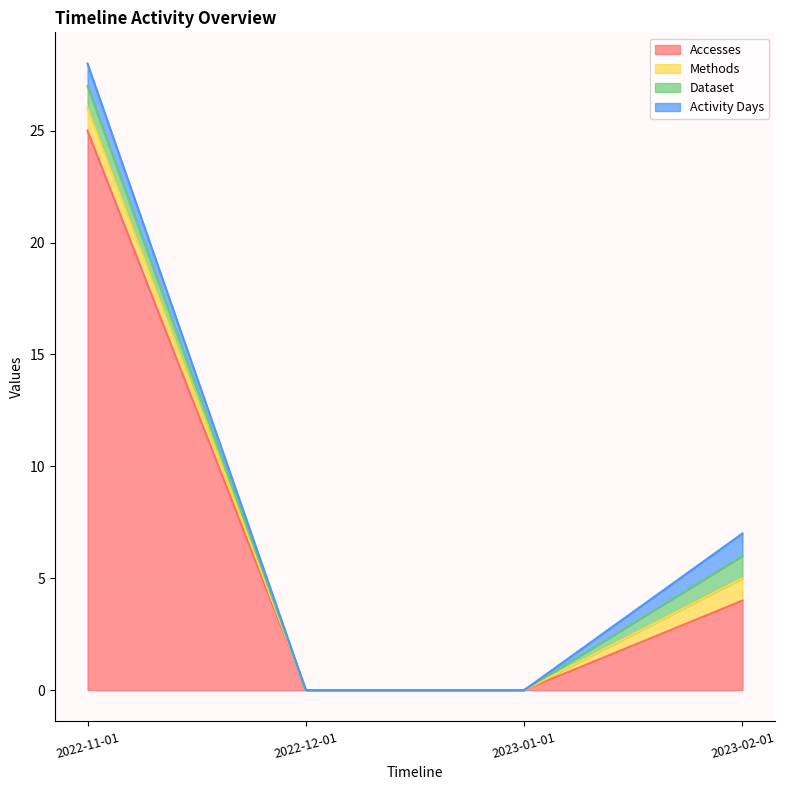

True or false: Activity Days and Accesses cross at least once.

False